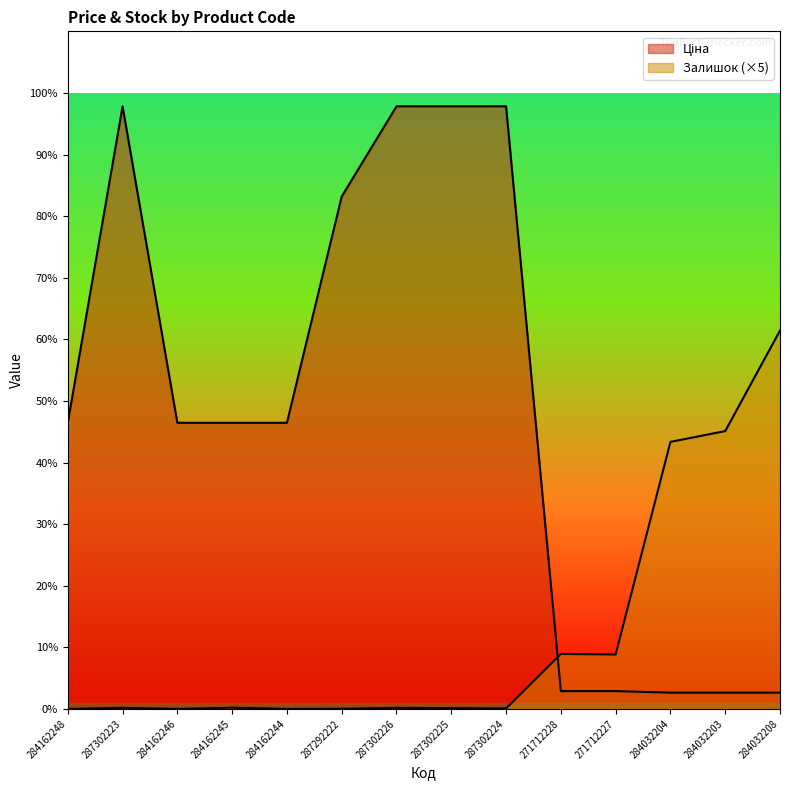

What is the highest value of the Ціна series?

19564.9